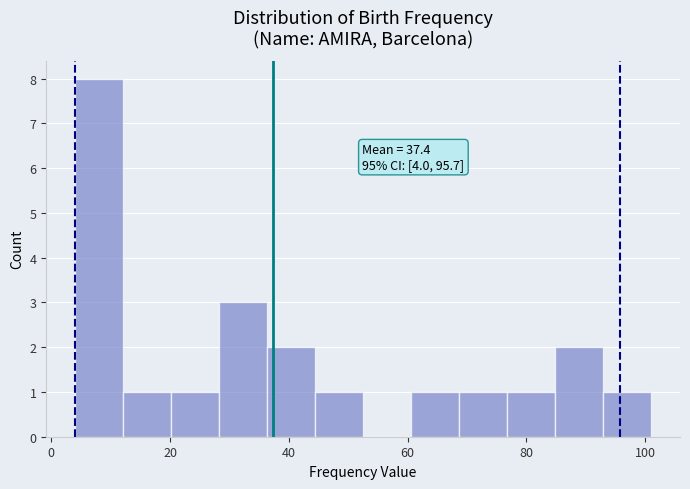

Over which range of the x-axis is the bar tallest?

4 to 12